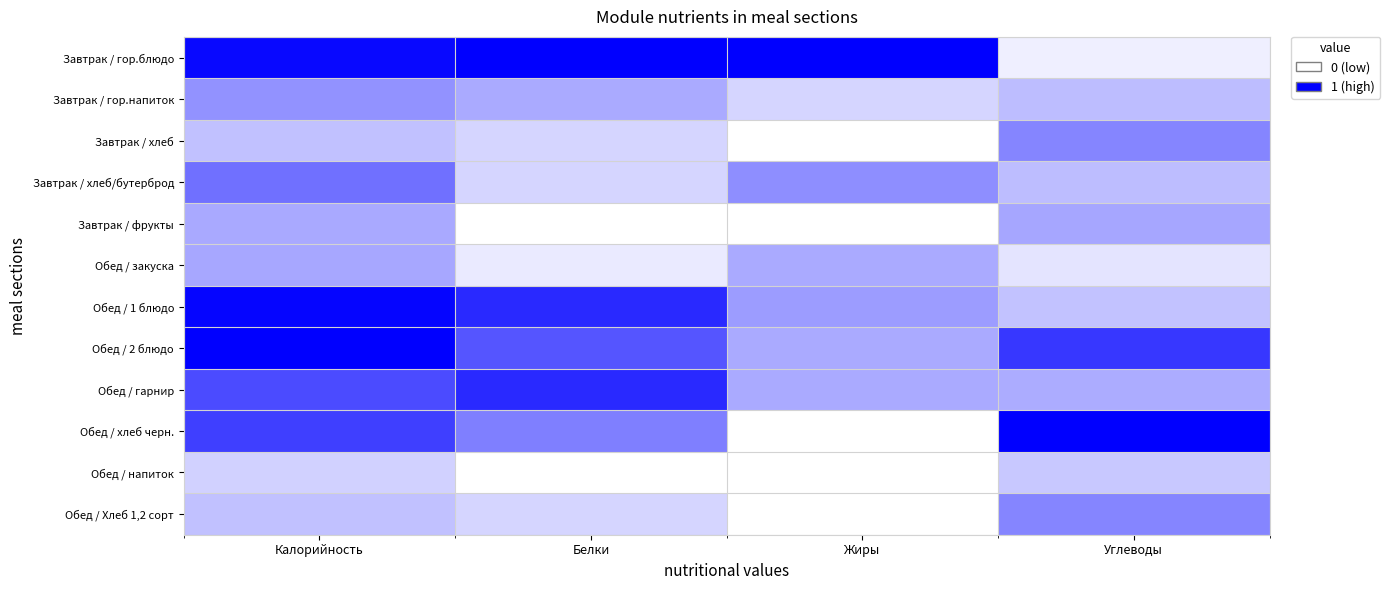

What is the spread (max minus min) of values at Белки?

1.0